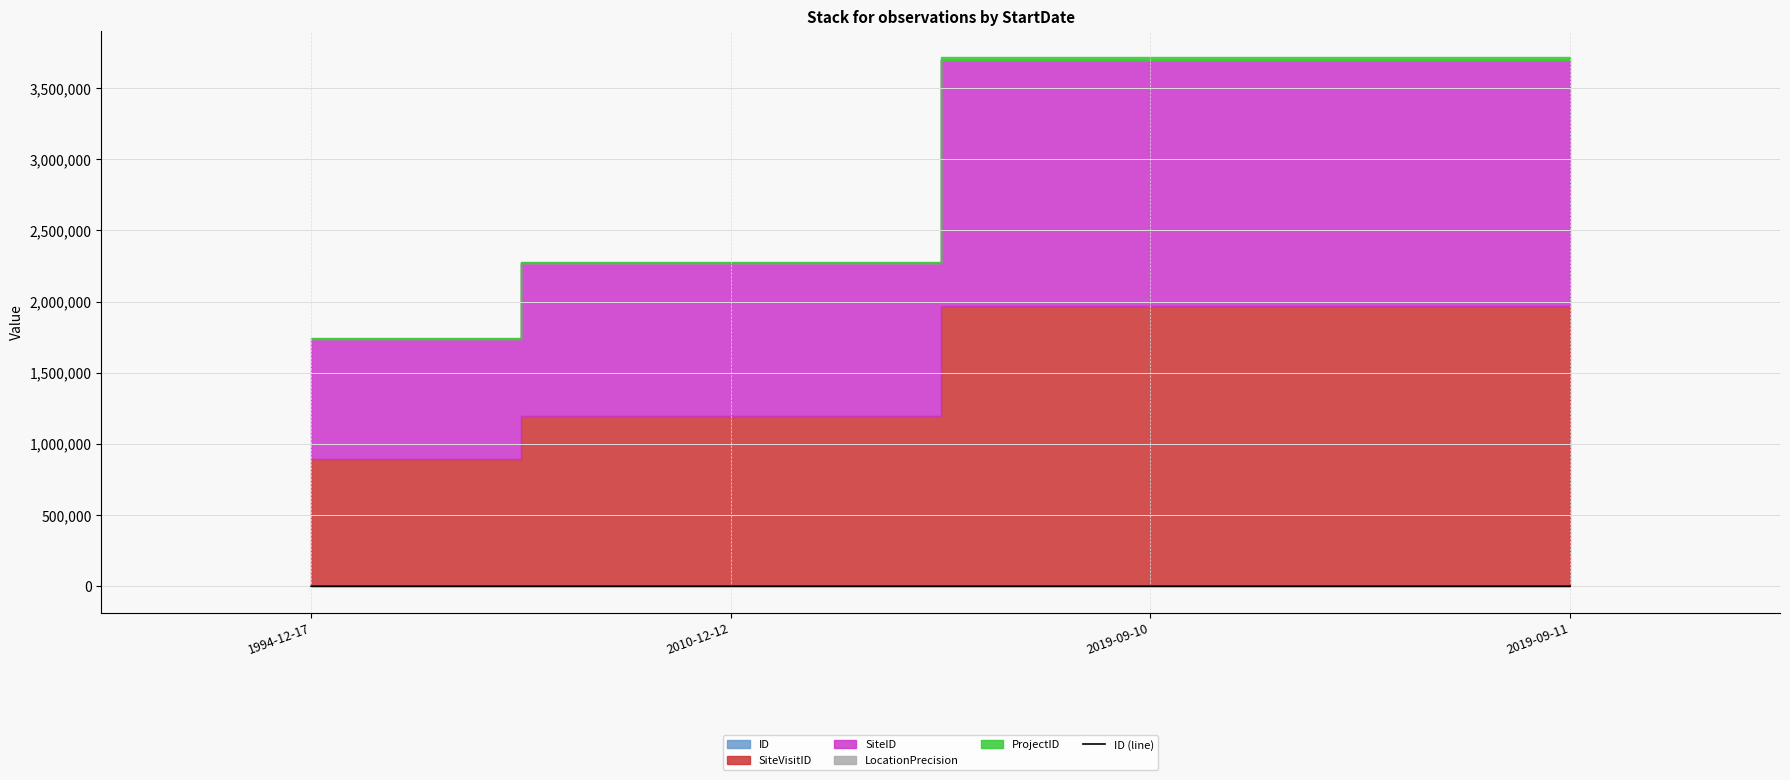

True or false: the data has more than 0 interior local peaks.

True